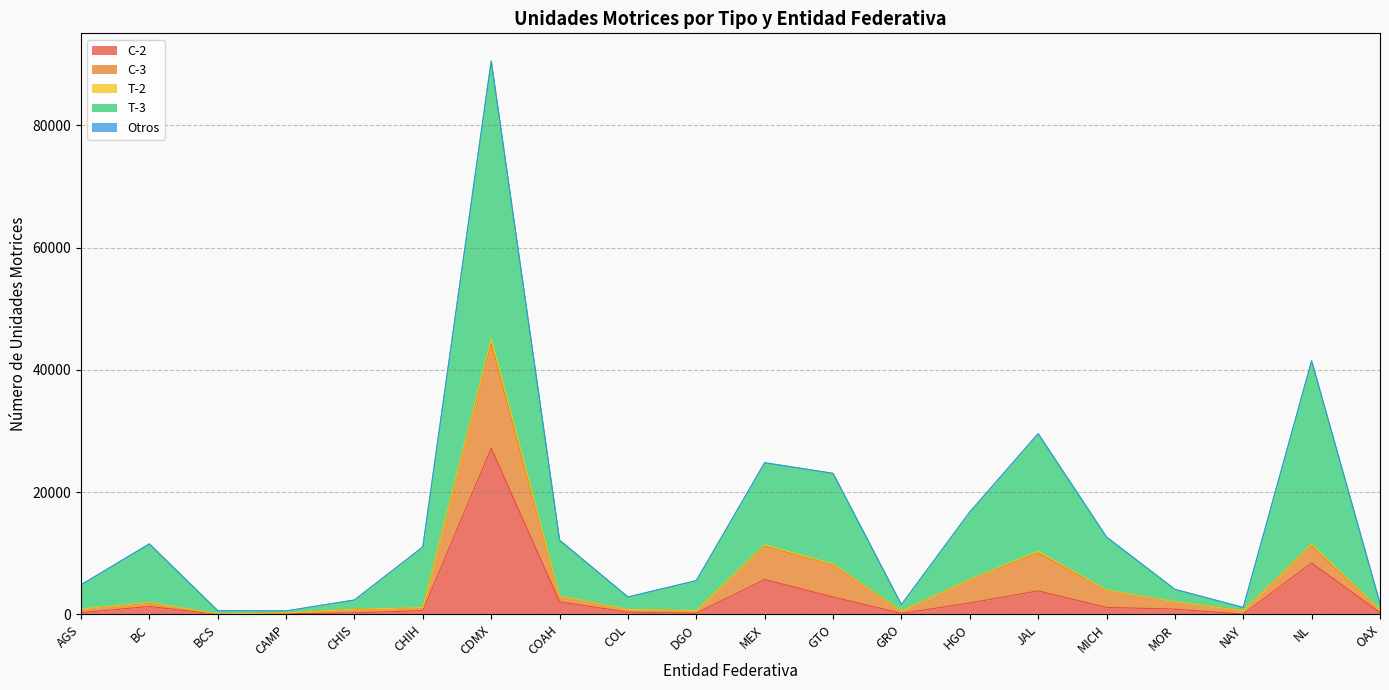

Does the chart have visible grid lines?

Yes